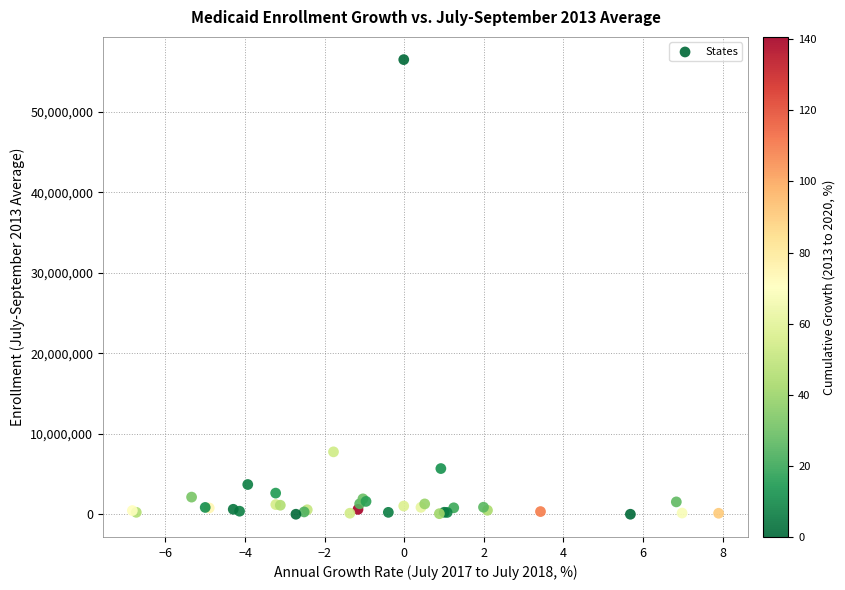

What Y value in the scatter plot is closest to 28255899?

7755381